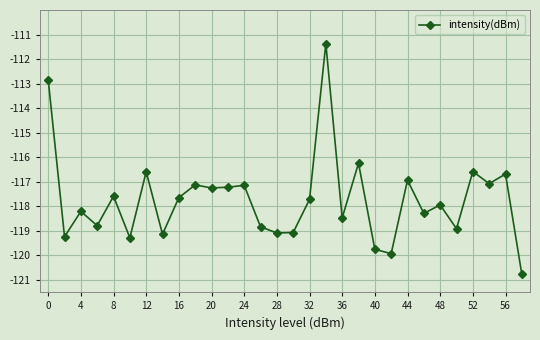

What is the value of the 1st point from the left?

-112.8